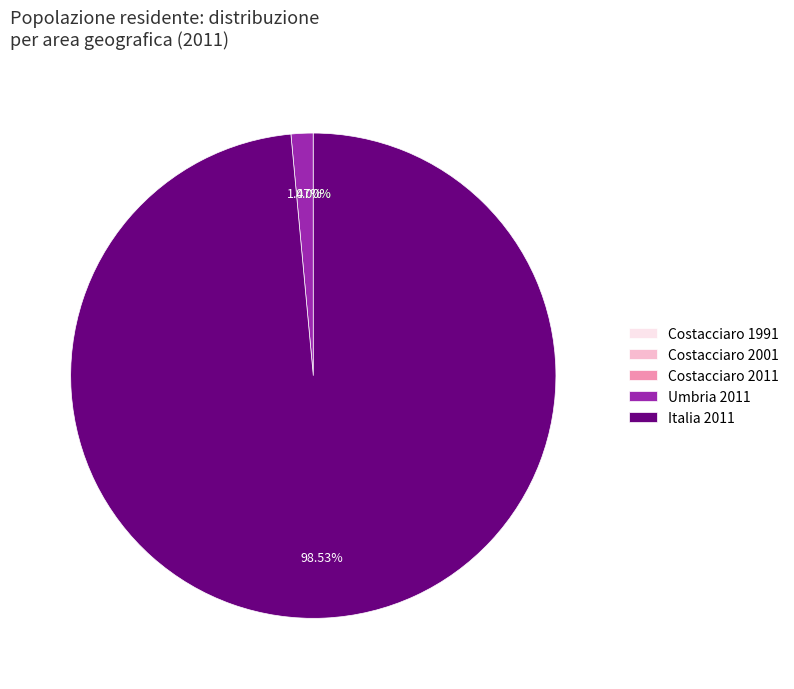

Is there a majority slice in this chart?

Yes